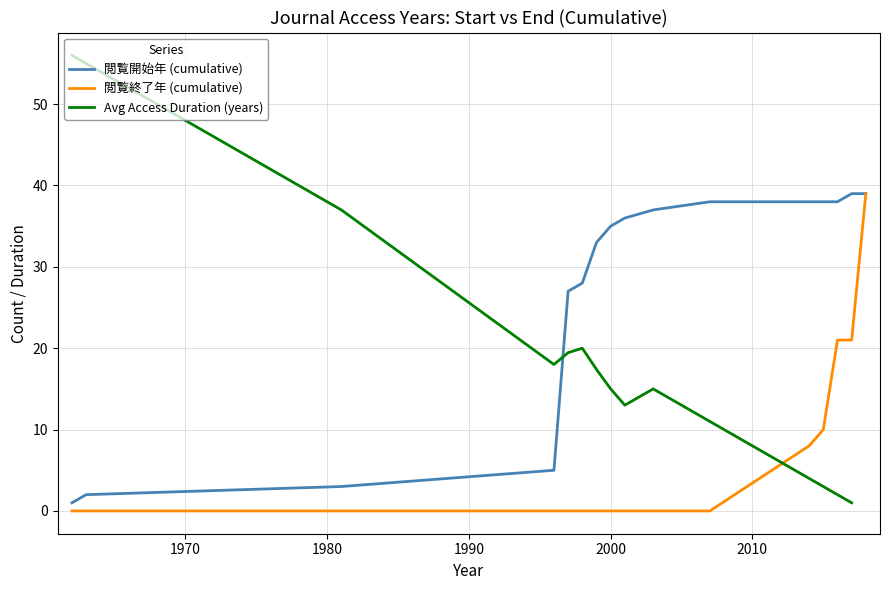

How many values in the 閲覧開始年 series exceed 1997?

12